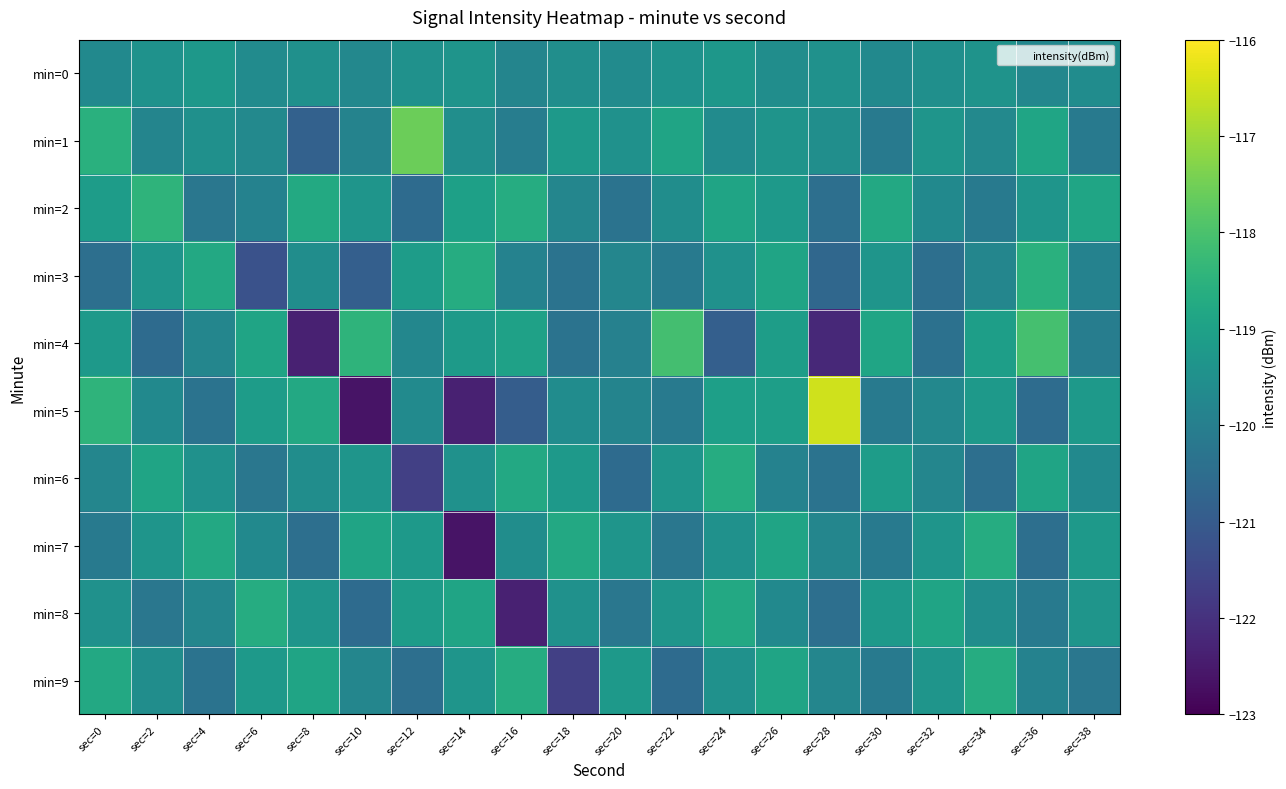

How many categories are shown in the chart?

20